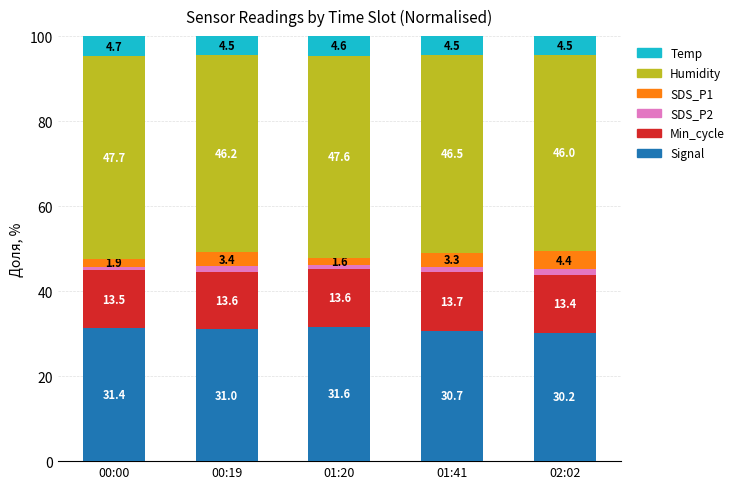

What are all the series names shown in the legend?

Temp, Humidity, SDS_P1, SDS_P2, Min_cycle, Signal